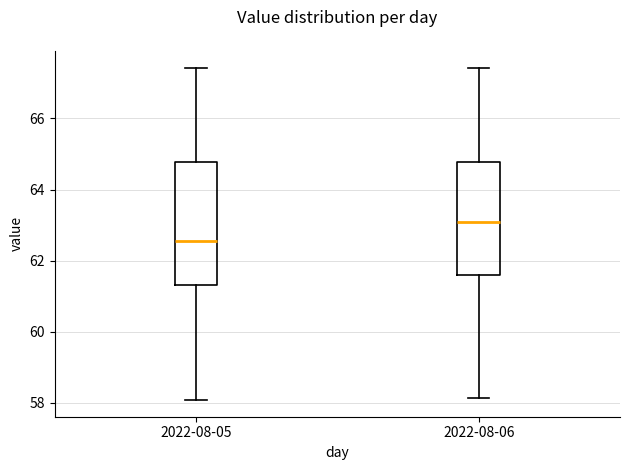

Reading left to right, read every box against the y-axis: the position of its median line, the range the box covers, and the ends of its whiskers. The values are not printed on the chart, so give them approximately, as read against the axis.

2022-08-05: median 62.6, box 61.4 to 64.8, whiskers 58.0 to 67.4
2022-08-06: median 63.0, box 61.6 to 64.8, whiskers 58.2 to 67.4